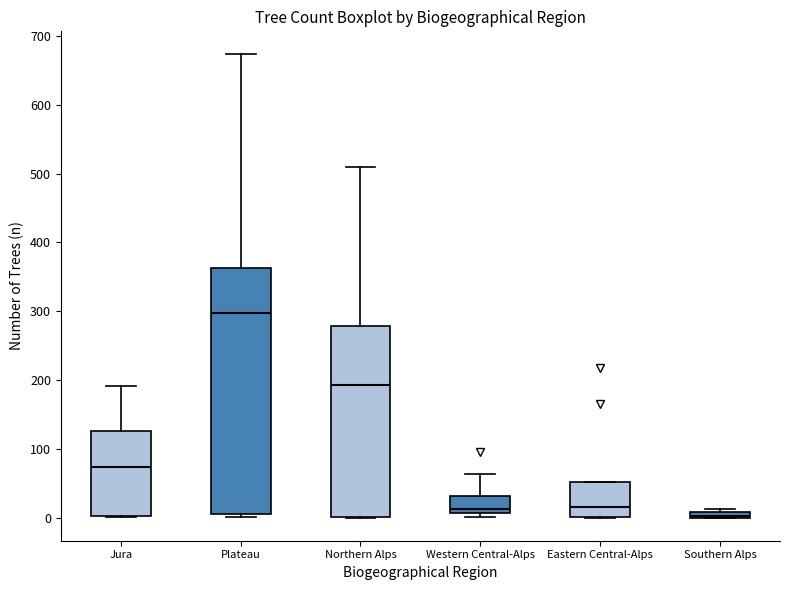

Where is the lower edge of the box for Southern Alps on the y-axis? The values are not printed on the chart, so give them approximately, as read against the axis.

0